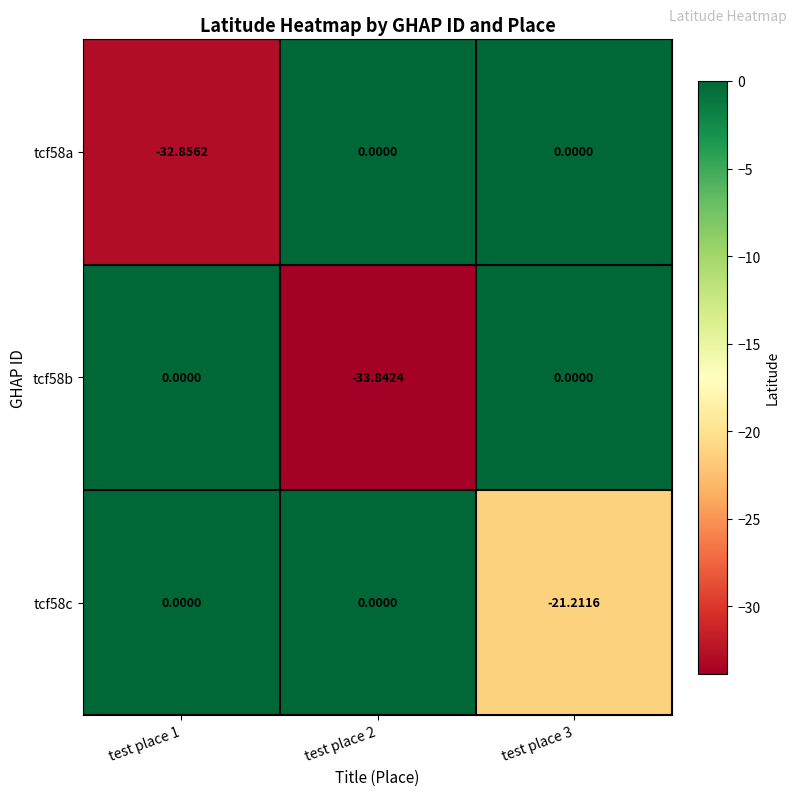

Reading left to right, transcribe all the data shown in this chart.

tcf58a: test place 1=-32.9	test place 2=0.0	test place 3=0.0
tcf58b: test place 1=0.0	test place 2=-33.8	test place 3=0.0
tcf58c: test place 1=0.0	test place 2=0.0	test place 3=-21.2